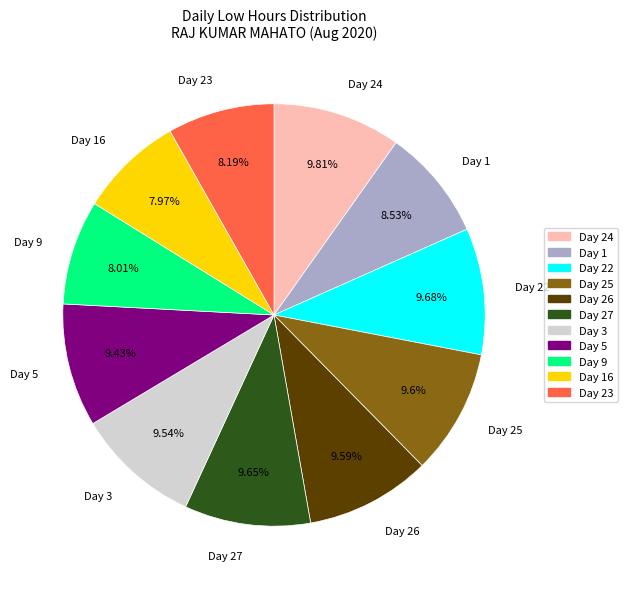

Which has a higher value, Day 1 or Day 9?

Day 1